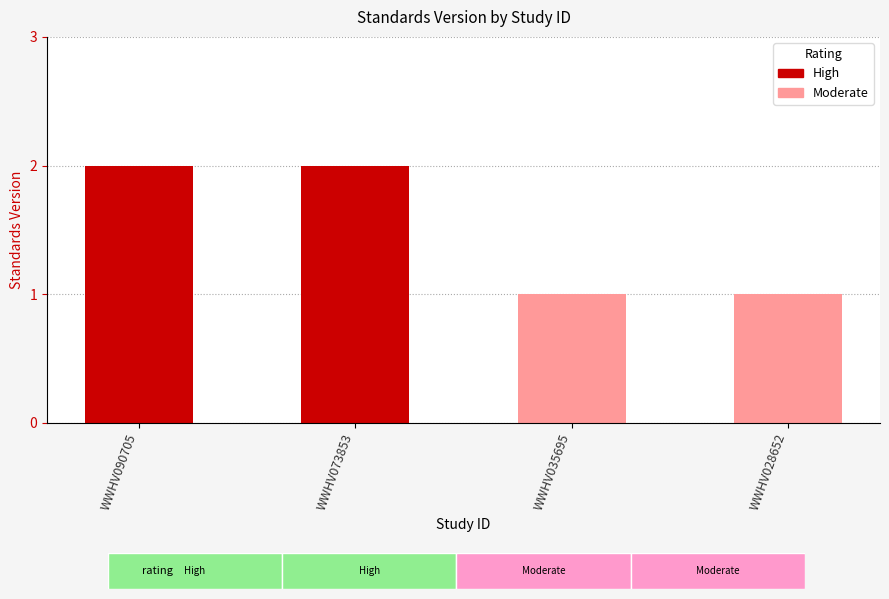

Is it true that the value at WWHV090705 is 2?

True